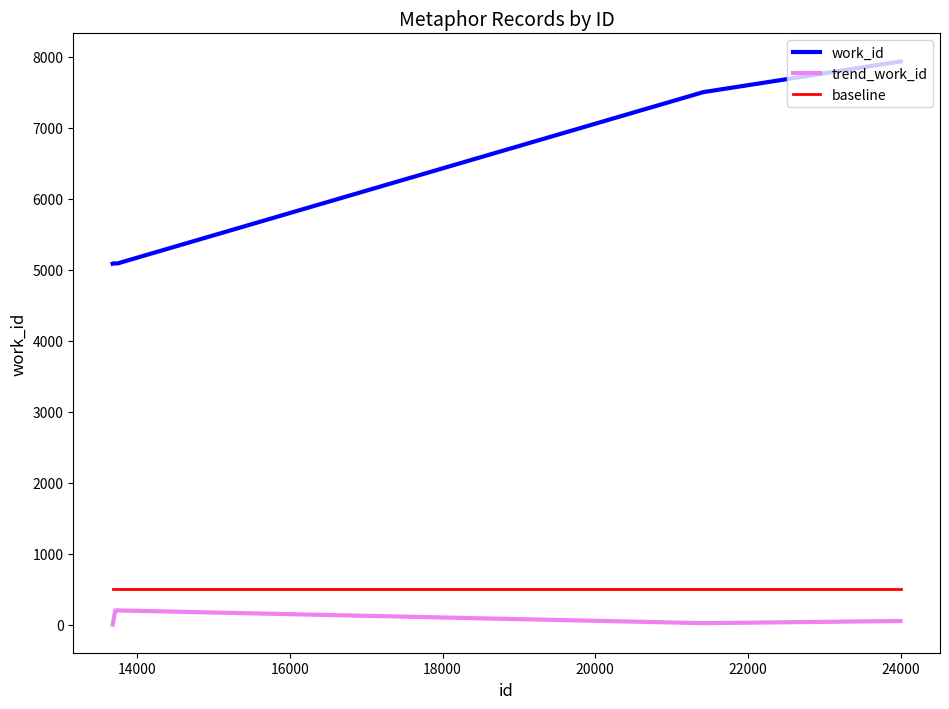

True or false: baseline and trend_work_id cross at least once.

False